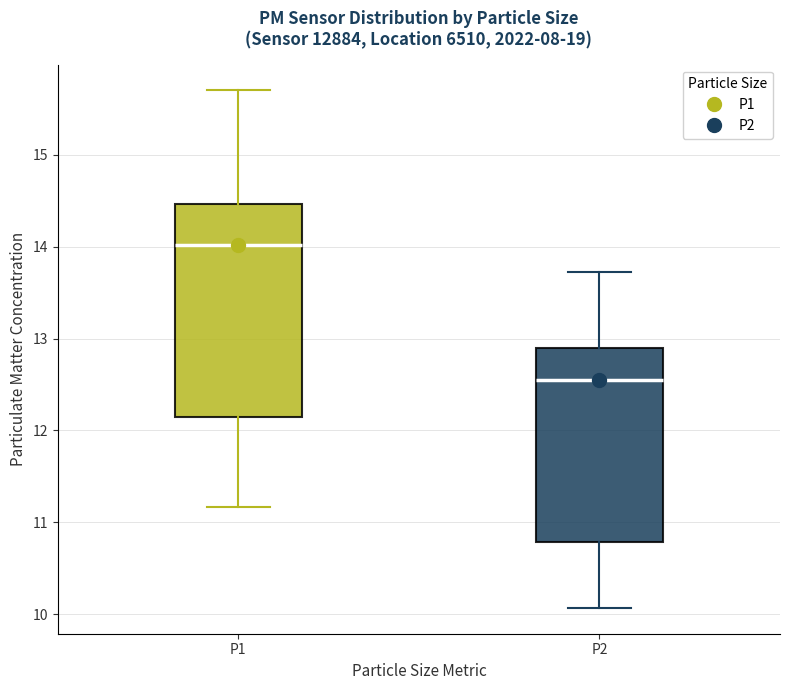

Which box's median line is the highest?

P1